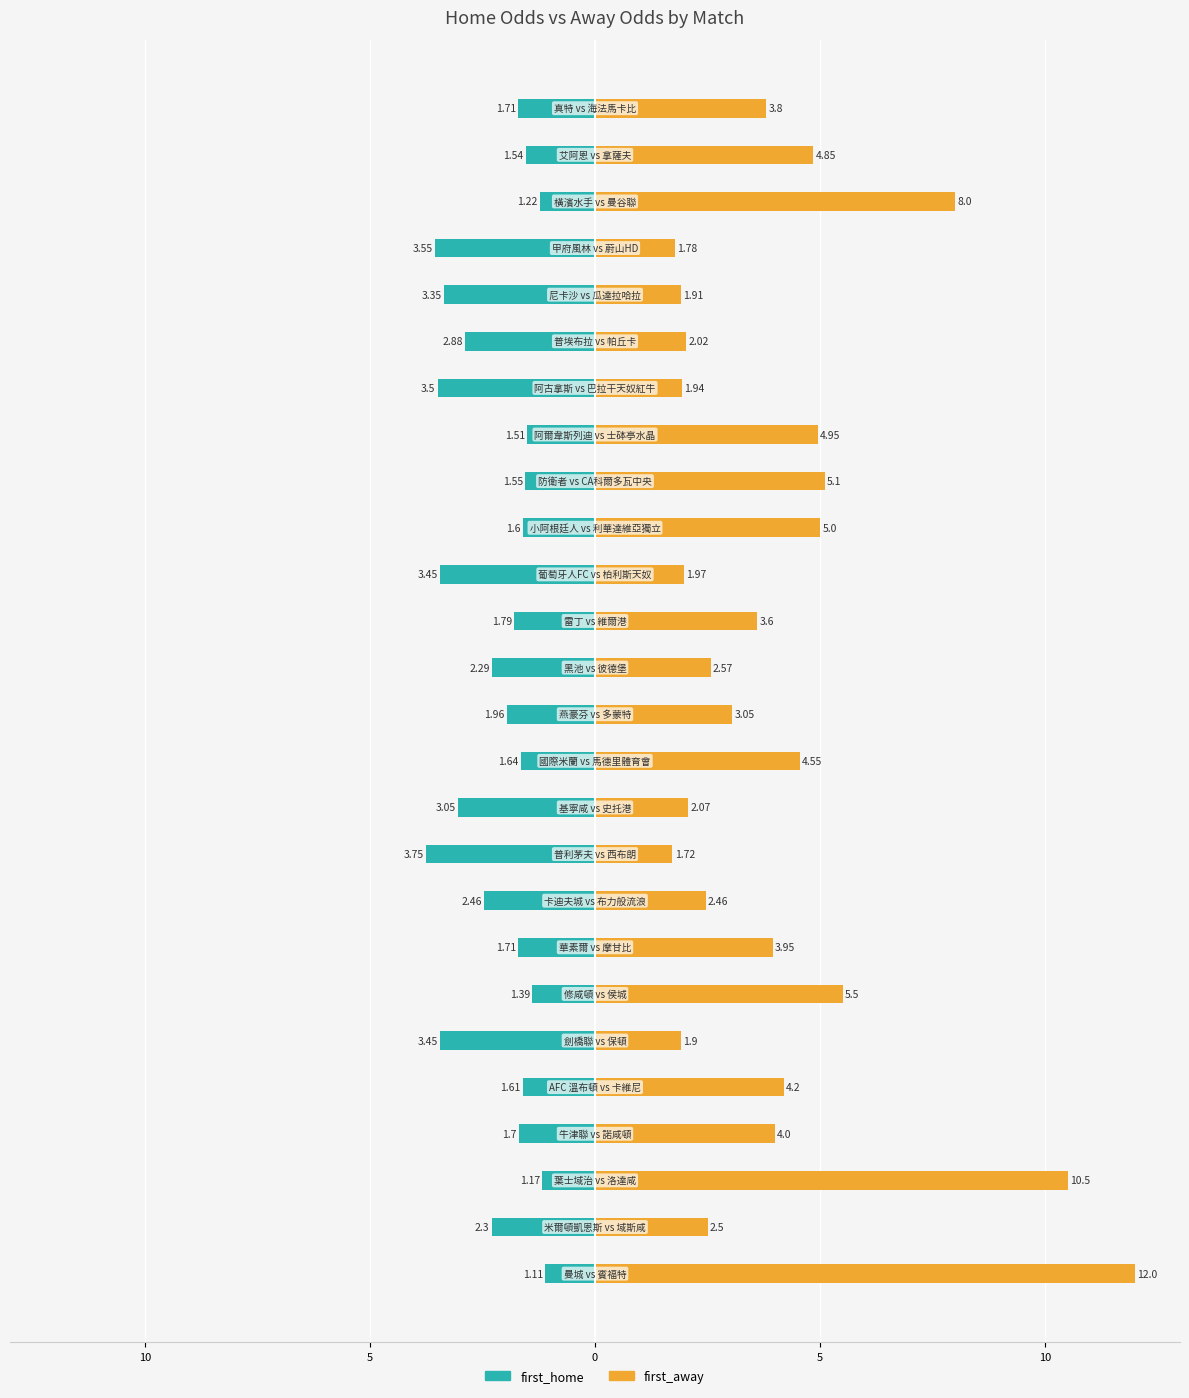

How many values in the first_away series exceed 3?

15